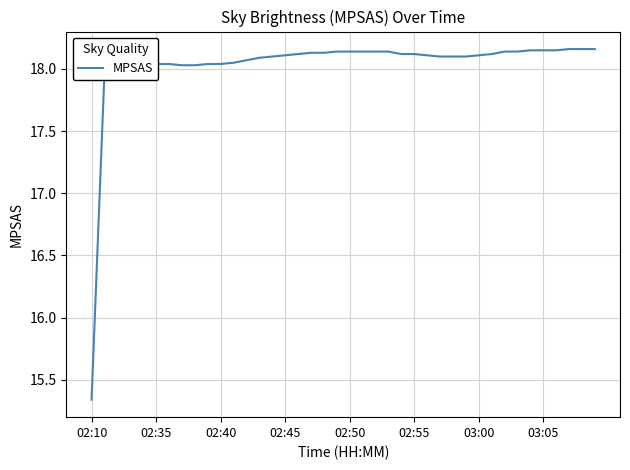

What is the difference between the maximum and minimum values?

2.8